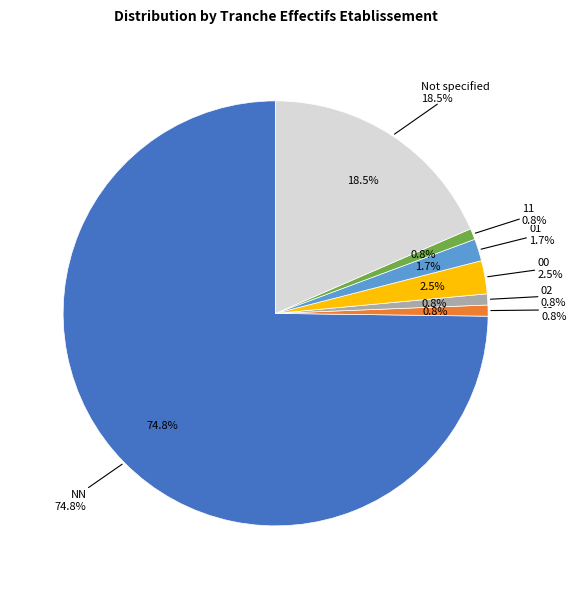

To the nearest percent, what is the difference between the NN and 03 slice percentages?

74%